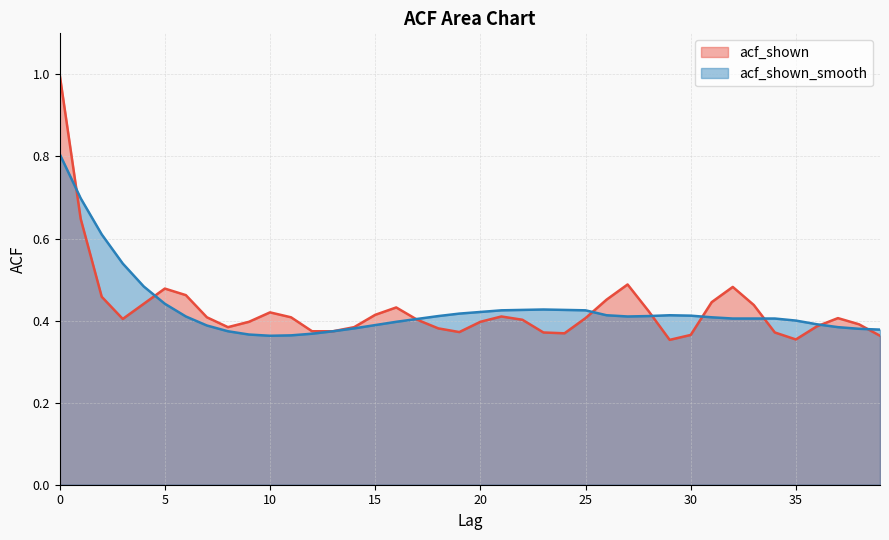

Read the acf_shown_smooth value at 35.

0.4